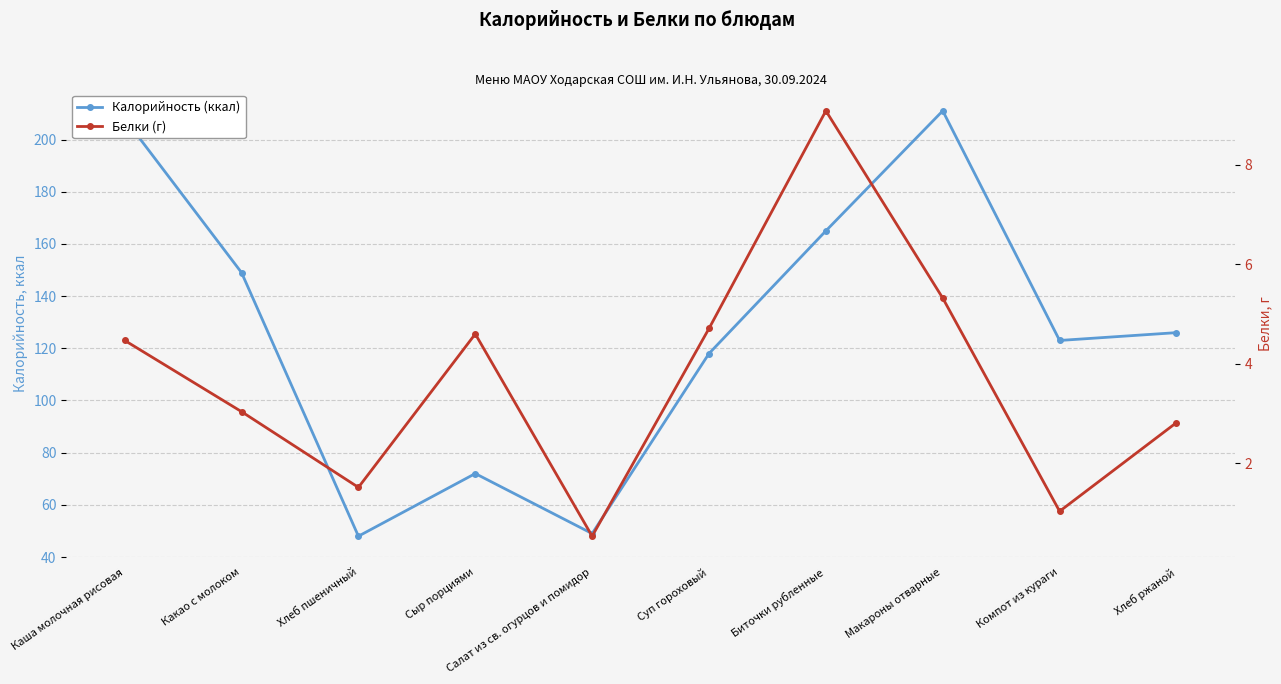

At how many categories does at least one series exceed 44?

10